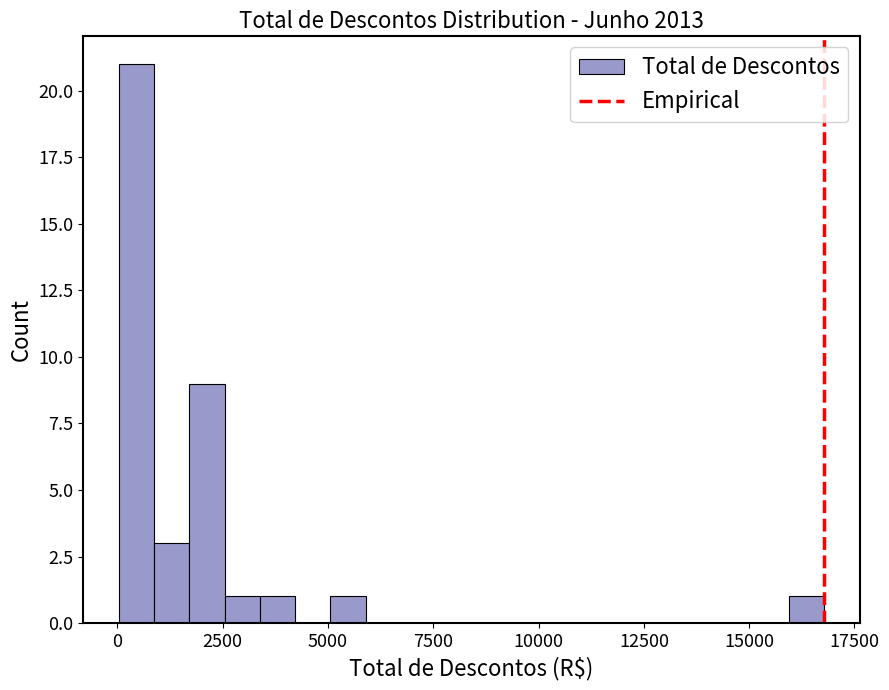

Read against the x-axis, roughly where is the centre of the tallest bar?

500